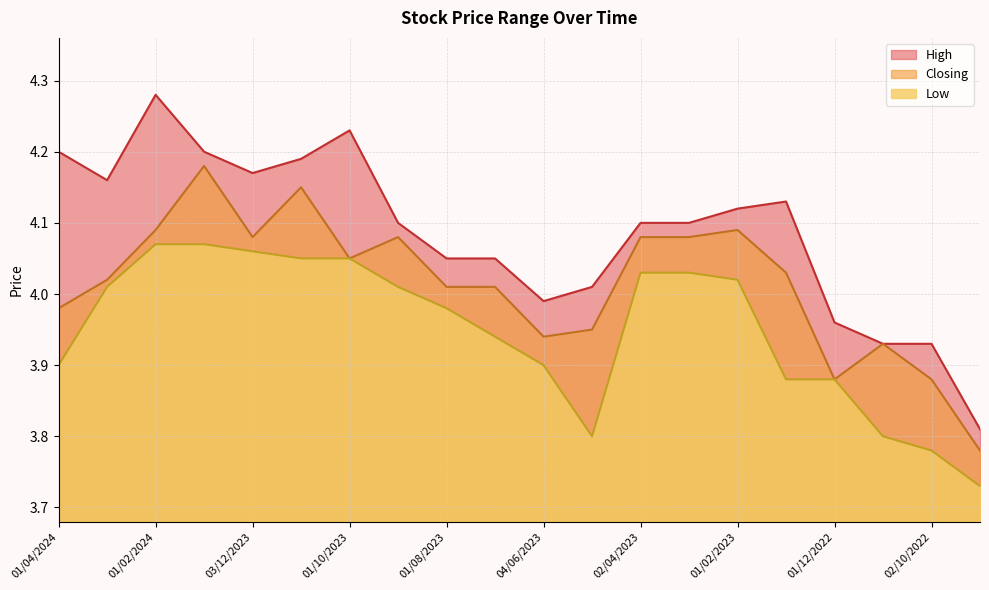

What is the sum of all Closing values?

80.3